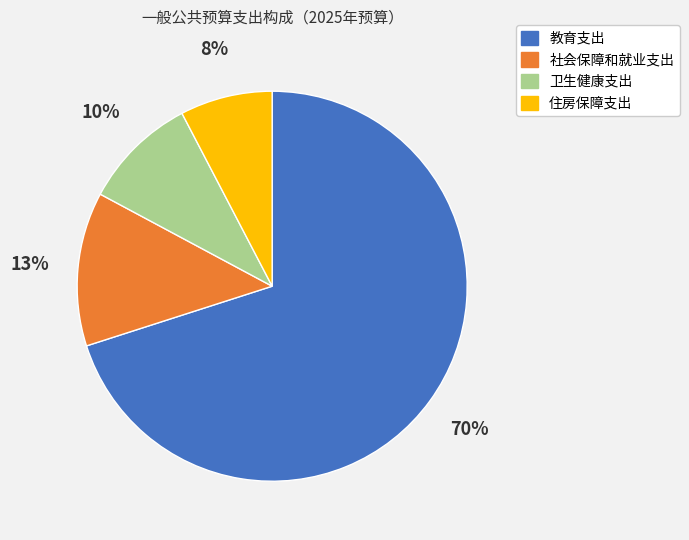

What is the smallest slice in the pie chart?

住房保障支出